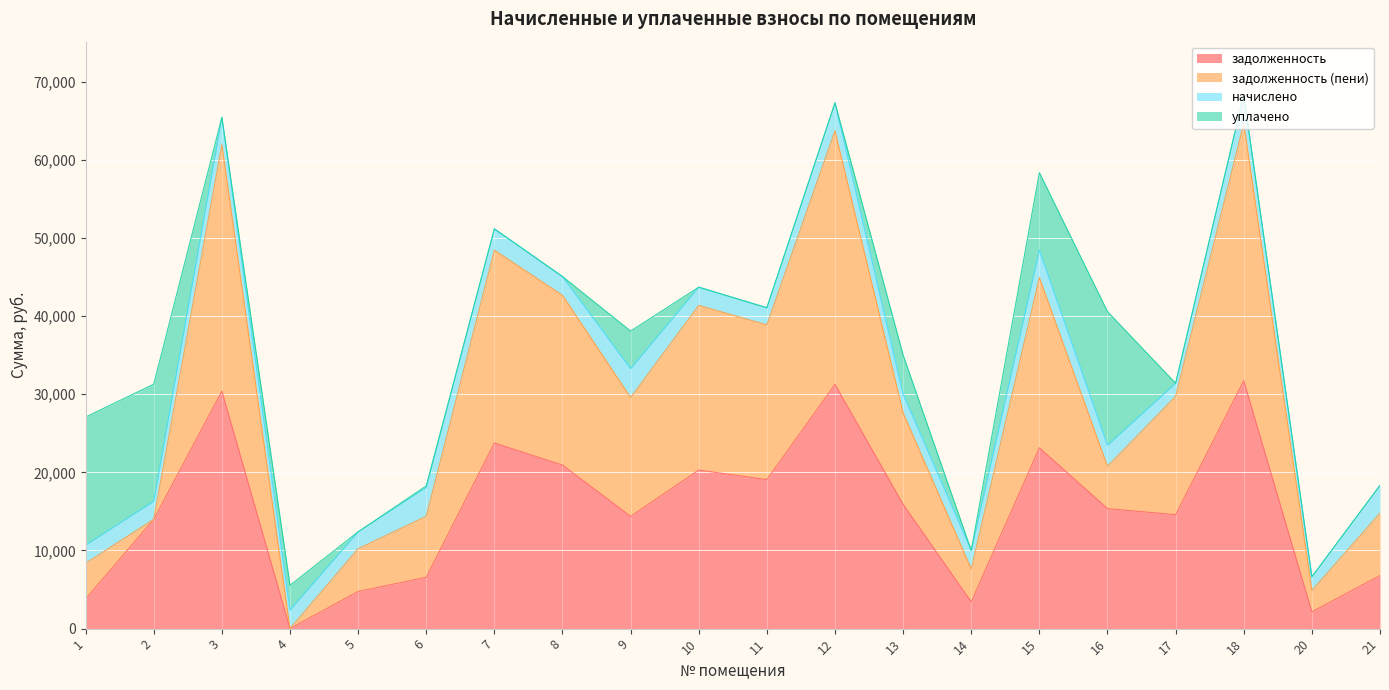

What is the highest value of the задолженность series?

31714.4